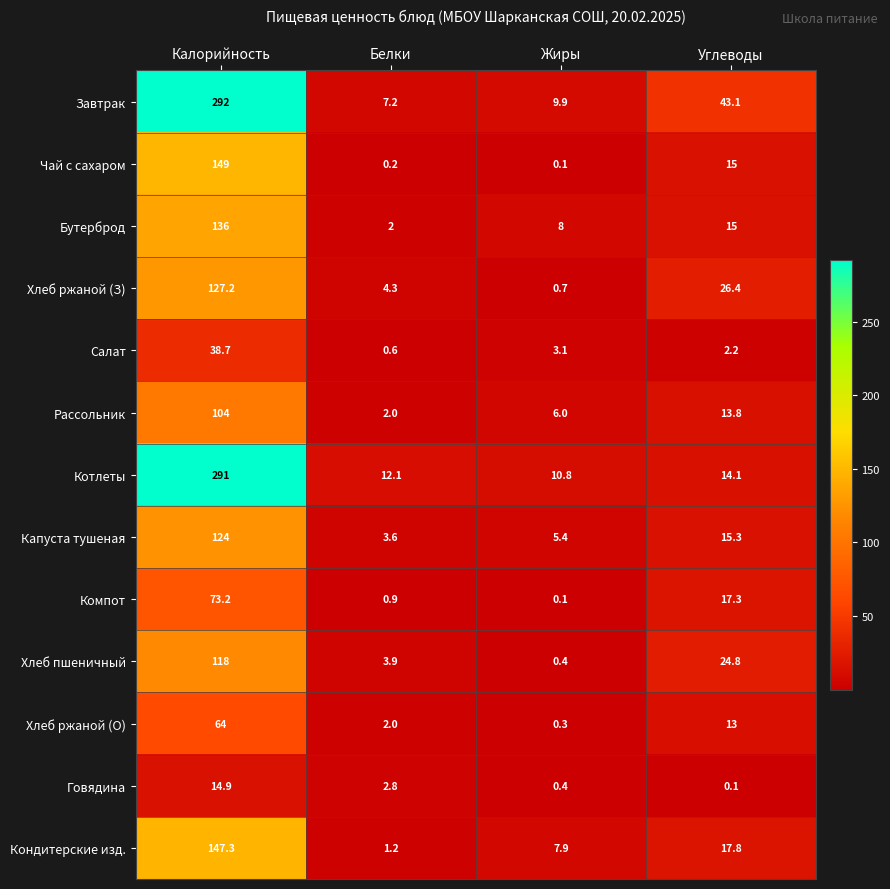

Rank the series by their maximum value, from highest to lowest.

Завтрак, Котлеты, Чай с сахаром, Кондитерские изд., Бутерброд, Хлеб ржаной (З), Капуста тушеная, Хлеб пшеничный, Рассольник, Компот, Хлеб ржаной (О), Салат, Говядина